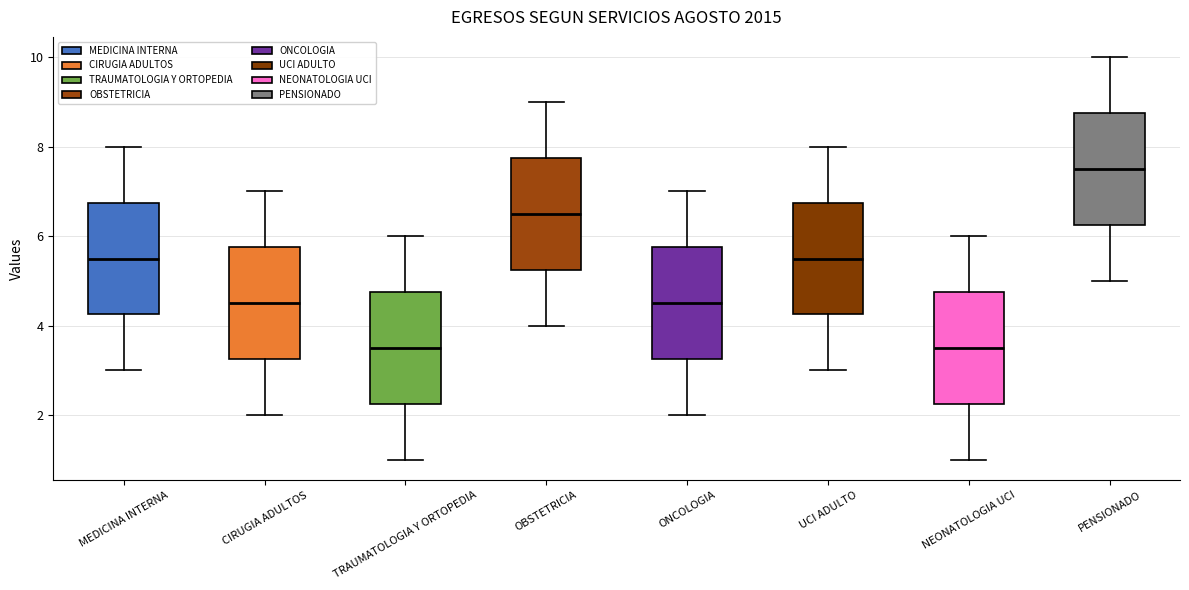

Reading left to right, read every box against the y-axis: the position of its median line, the range the box covers, and the ends of its whiskers. The values are not printed on the chart, so give them approximately, as read against the axis.

MEDICINA INTERNA: median 5.6, box 4.2 to 6.8, whiskers 3.0 to 8.0
CIRUGIA ADULTOS: median 4.6, box 3.2 to 5.8, whiskers 2.0 to 7.0
TRAUMATOLOGIA Y ORTOPEDIA: median 3.6, box 2.2 to 4.8, whiskers 1.0 to 6.0
OBSTETRICIA: median 6.6, box 5.2 to 7.8, whiskers 4.0 to 9.0
ONCOLOGIA: median 4.6, box 3.2 to 5.8, whiskers 2.0 to 7.0
UCI ADULTO: median 5.6, box 4.2 to 6.8, whiskers 3.0 to 8.0
NEONATOLOGIA UCI: median 3.6, box 2.2 to 4.8, whiskers 1.0 to 6.0
PENSIONADO: median 7.6, box 6.2 to 8.8, whiskers 5.0 to 10.0